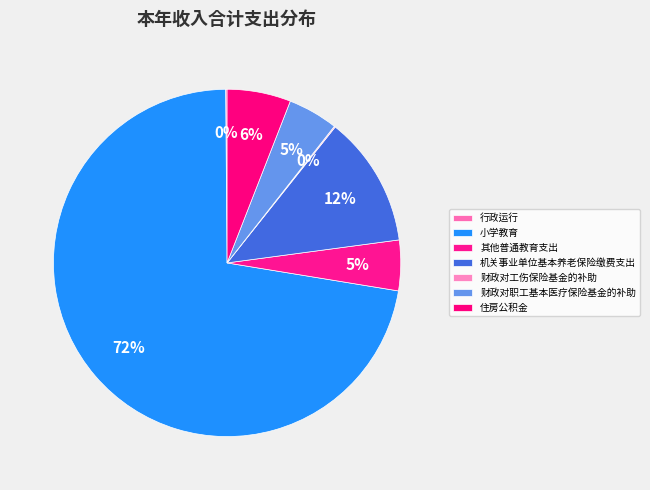

To the nearest percent, what is the difference between the 住房公积金 and 行政运行 slice percentages?

6%